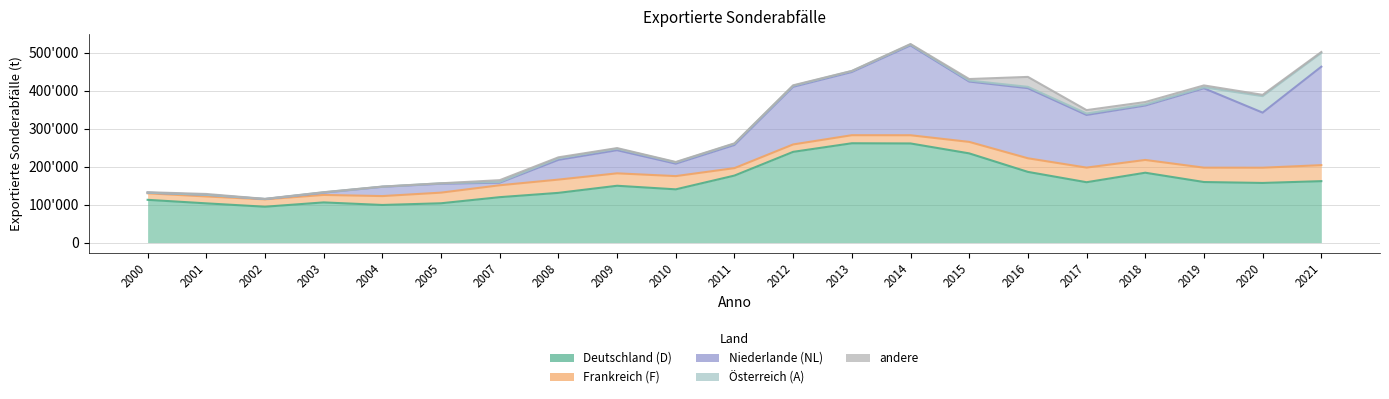

After their last crossing, which series has the higher values: Niederlande (NL) or Deutschland (D)?

Niederlande (NL)